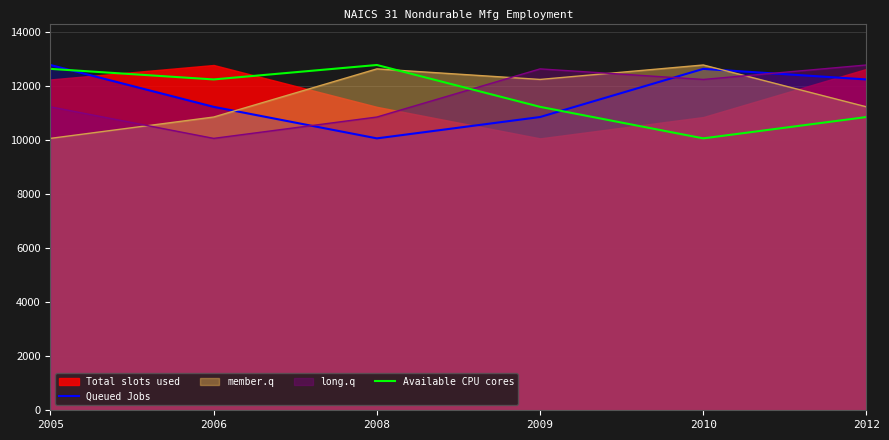

What is the maximum value for Queued Jobs?

12780